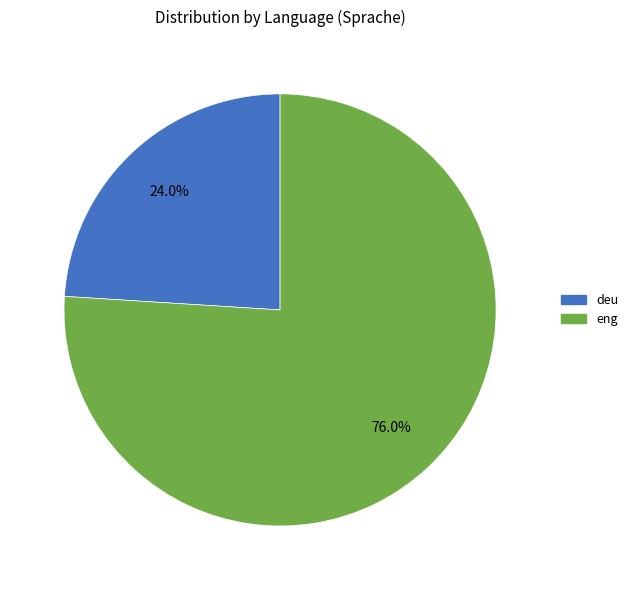

Rank the categories by value from highest to lowest.

eng, deu